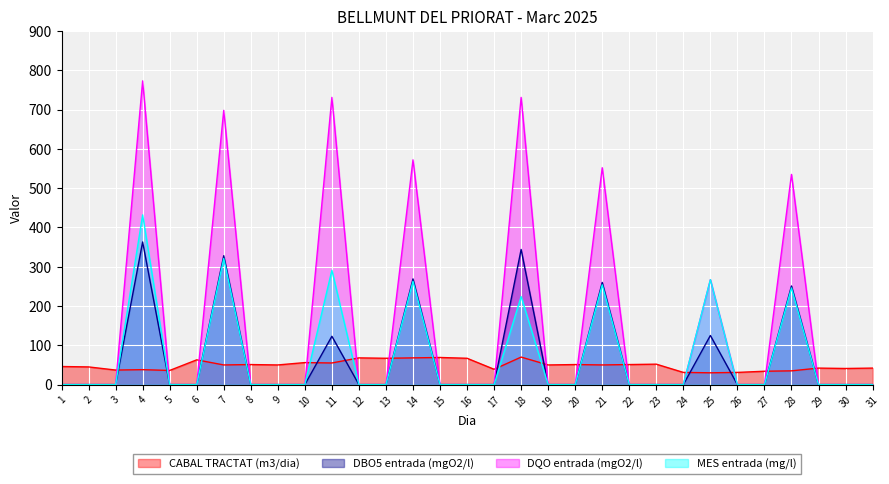

Does the chart display data point markers on the line(s)?

No